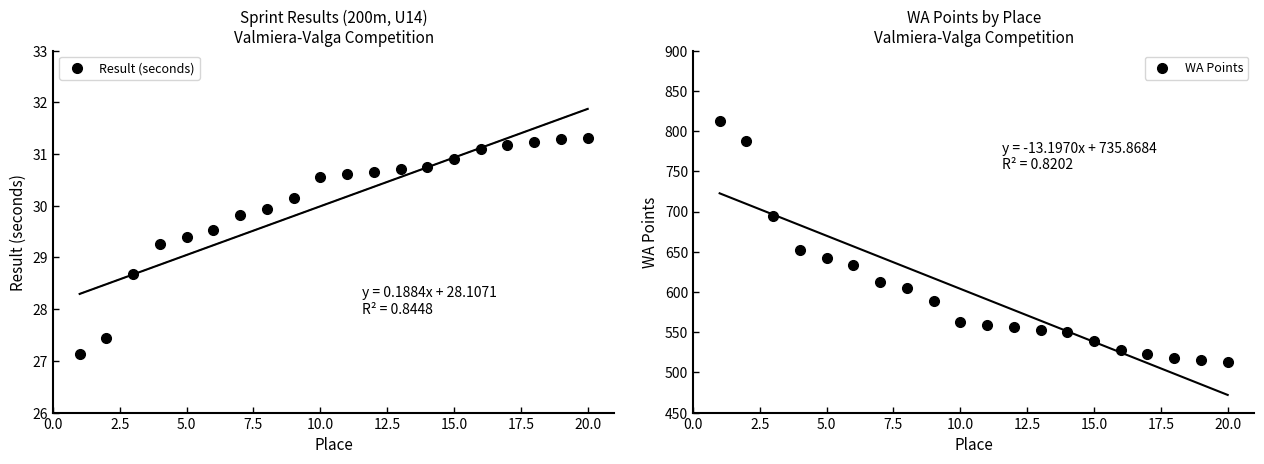

Reading left to right, what are all the values shown in this chart?

Result (seconds): 27.1	27.4	28.7	29.3	29.4	29.5	29.8	29.9	30.2	30.6	30.6	30.6	30.7	30.8	30.9	31.1	31.2	31.2	31.3	31.3
WA Points: 813.0	788.0	694.0	652.0	642.0	633.0	612.0	605.0	589.0	563.0	559.0	557.0	553.0	550.0	539.0	528.0	523.0	518.0	515.0	513.0